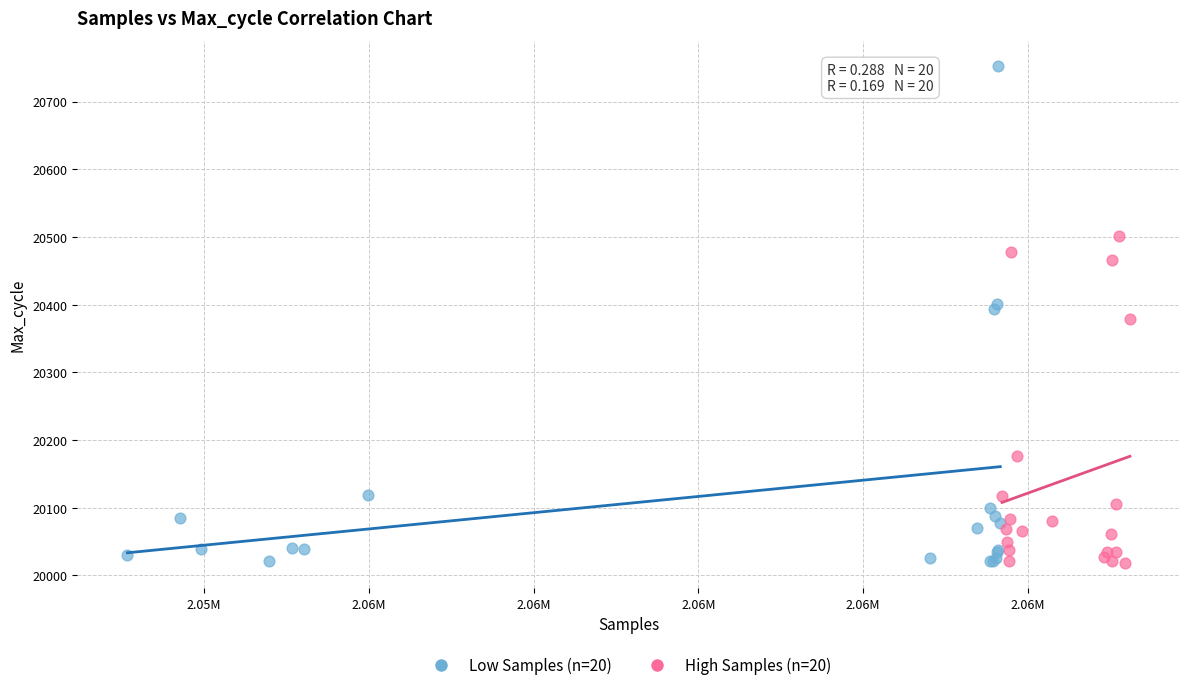

Which series reaches the maximum Y coordinate?

Low Samples (n=20)